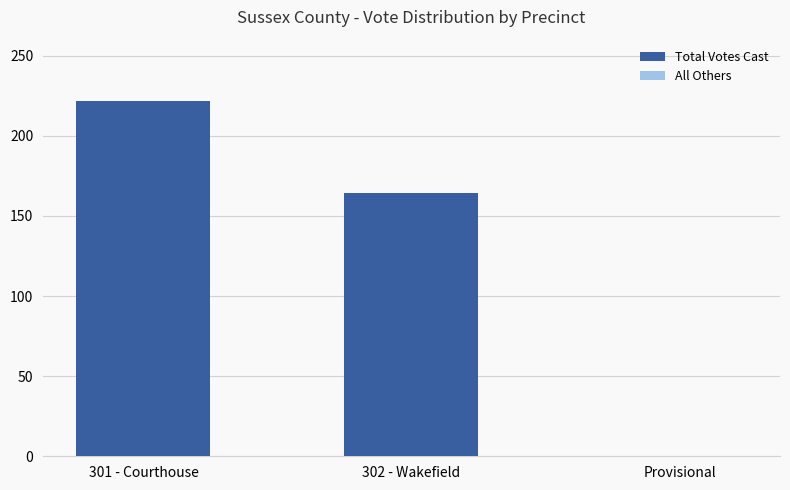

What is the change in value from 302 - Wakefield to Provisional?

-164